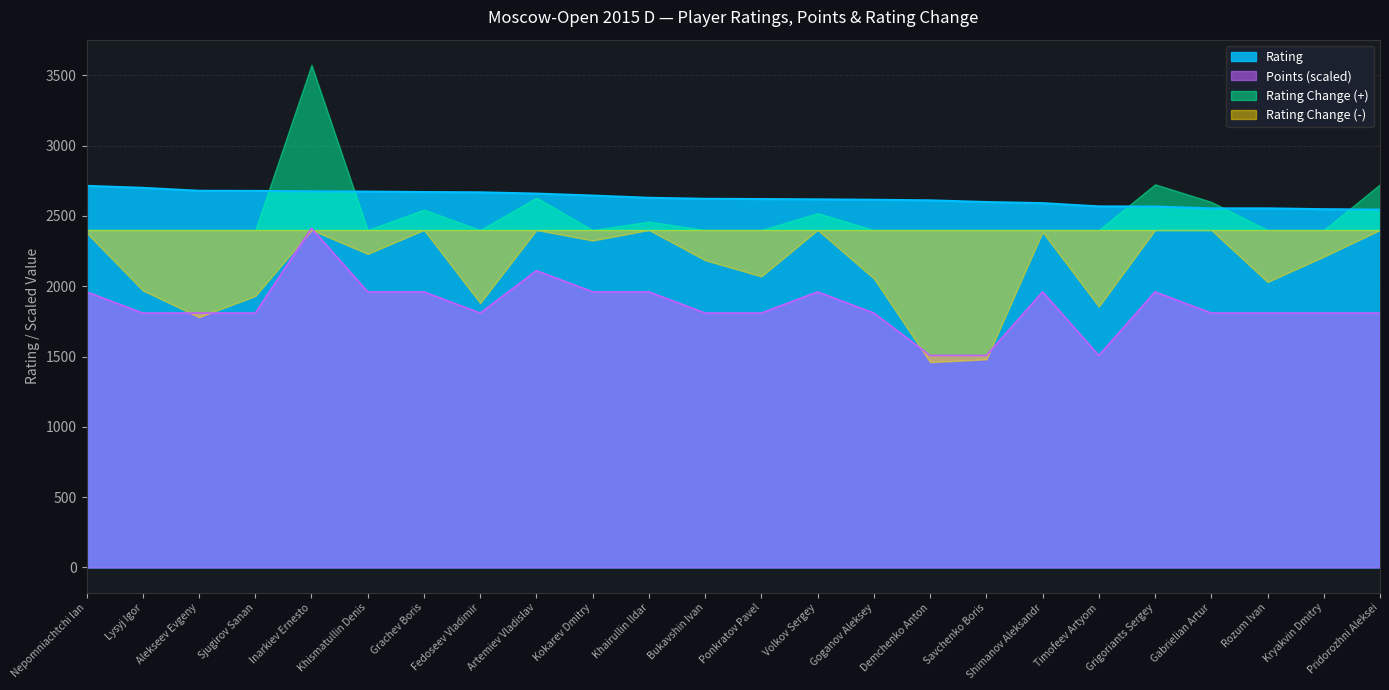

Reading left to right, extract all data points from this chart.

Points: Nepomniachtchi Ian=1960.1	Lysyj Igor=1809.3	Alekseev Evgeny=1809.3	Sjugirov Sanan=1809.3	Inarkiev Ernesto=2412.4	Khismatullin Denis=1960.1	Grachev Boris=1960.1	Fedoseev Vladimir=1809.3	Artemiev Vladislav=2110.9	Kokarev Dmitry=1960.1	Khairullin Ildar=1960.1	Bukavshin Ivan=1809.3	Ponkratov Pavel=1809.3	Volkov Sergey=1960.1	Goganov Aleksey=1809.3	Demchenko Anton=1507.8	Savchenko Boris=1507.8	Shimanov Aleksandr=1960.1	Timofeev Artyom=1507.8	Grigoriants Sergey=1960.1	Gabrielian Artur=1809.3	Rozum Ivan=1809.3	Kryakvin Dmitry=1809.3	Pridorozhni Aleksei=1809.3
Rating: Nepomniachtchi Ian=2714.0	Lysyj Igor=2700.0	Alekseev Evgeny=2679.0	Sjugirov Sanan=2678.0	Inarkiev Ernesto=2675.0	Khismatullin Denis=2673.0	Grachev Boris=2670.0	Fedoseev Vladimir=2668.0	Artemiev Vladislav=2659.0	Kokarev Dmitry=2645.0	Khairullin Ildar=2629.0	Bukavshin Ivan=2622.0	Ponkratov Pavel=2620.0	Volkov Sergey=2618.0	Goganov Aleksey=2615.0	Demchenko Anton=2611.0	Savchenko Boris=2599.0	Shimanov Aleksandr=2591.0	Timofeev Artyom=2568.0	Grigoriants Sergey=2567.0	Gabrielian Artur=2554.0	Rozum Ivan=2554.0	Kryakvin Dmitry=2548.0	Pridorozhni Aleksei=2545.0